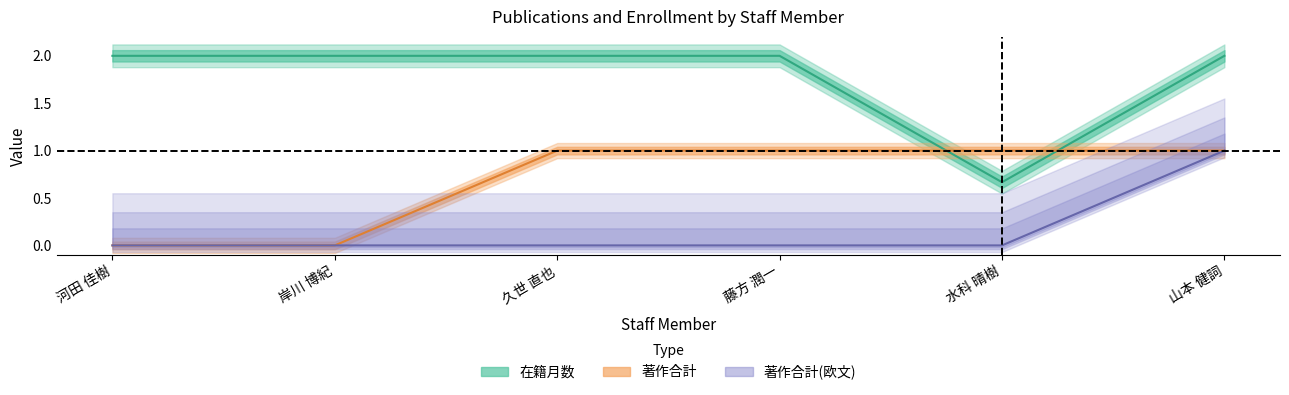

Between 河田 佳樹 and 藤方 潤一, which series saw the biggest shift?

著作合計